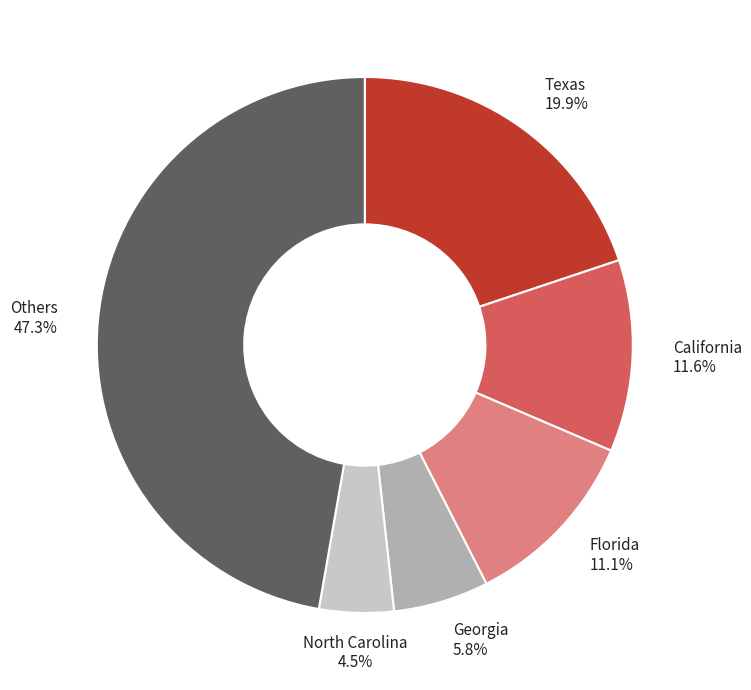

Does any single category account for the majority?

No